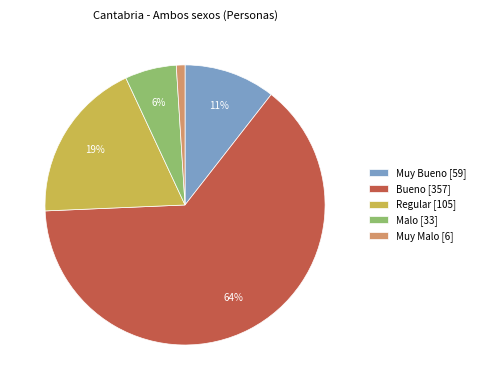

What is the largest slice in the pie chart?

Bueno